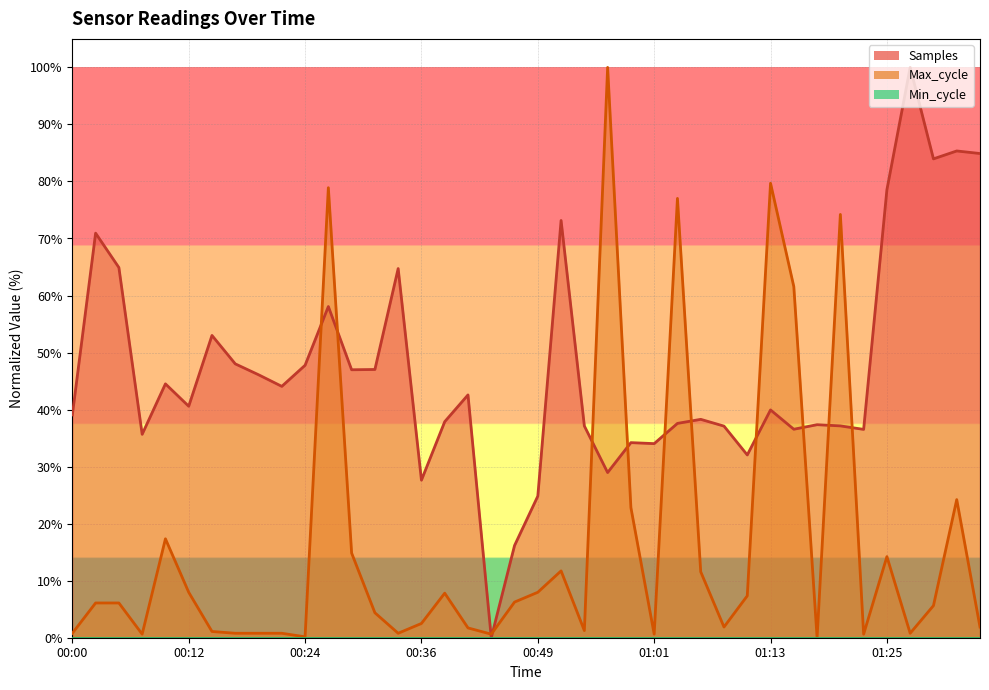

Rank the categories by Max_cycle value from lowest to highest.

01:18, 00:24, 00:07, 00:44, 01:01, 01:23, 00:00, 00:17, 00:19, 00:22, 00:34, 01:28, 00:15, 00:53, 00:41, 01:08, 01:35, 00:36, 00:32, 01:30, 00:02, 00:05, 00:46, 01:11, 00:39, 00:12, 00:49, 01:06, 00:51, 01:25, 00:29, 00:10, 00:58, 01:32, 01:15, 01:20, 01:03, 00:27, 01:13, 00:56